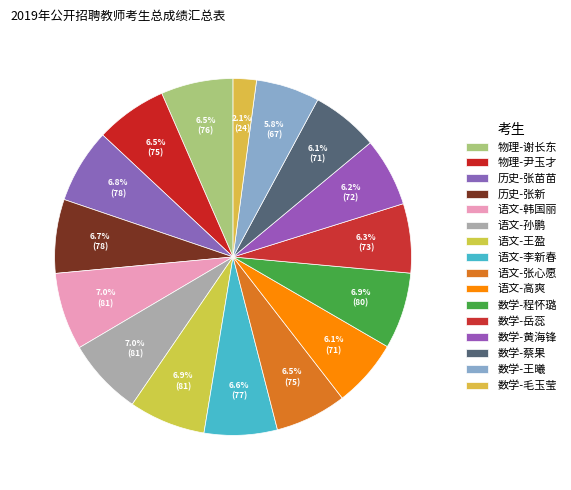

What percentage is the 数学-岳蕊 slice, to the nearest percent?

6%